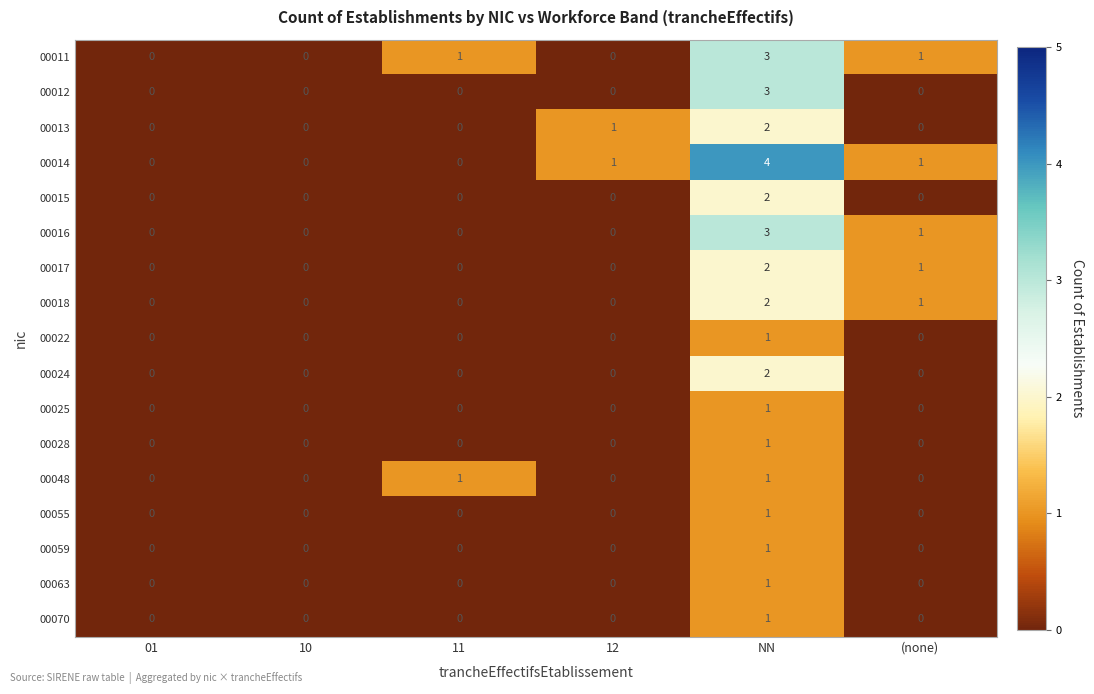

At which category does the chart reach its peak across all series?

NN